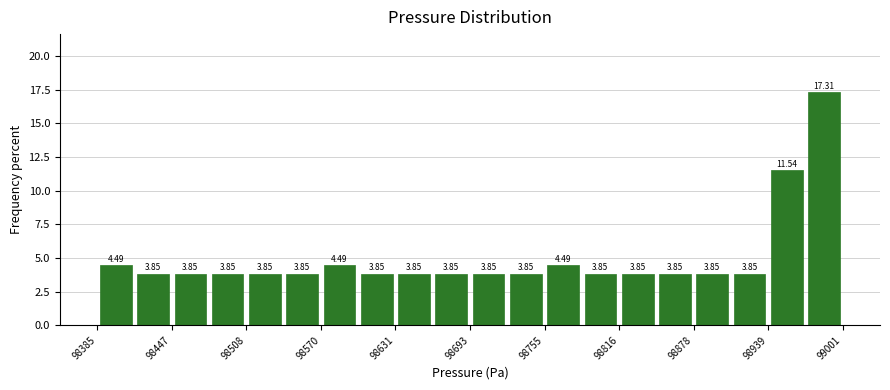

Around what value on the x-axis is the tallest bar? Give the approximate position of its centre, as read against the axis.

98990